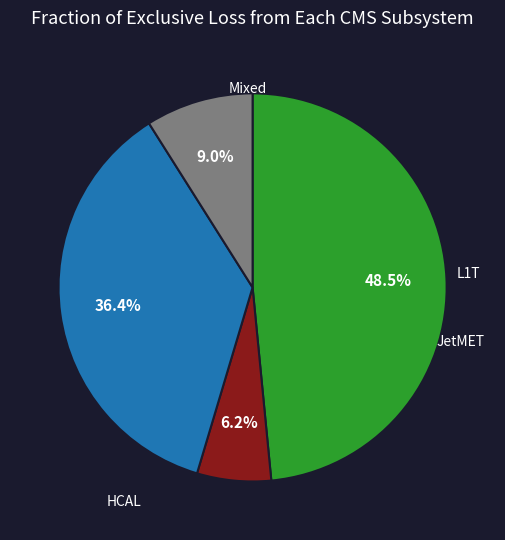

How many slices are in this pie chart?

4